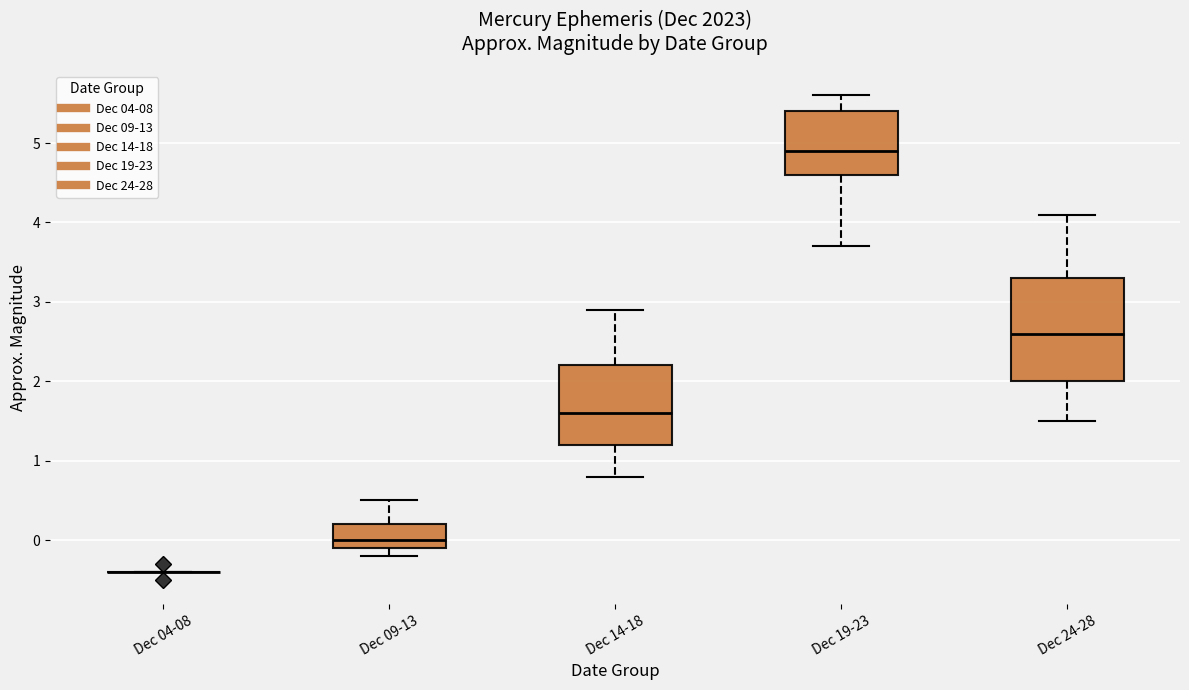

Reading left to right, read every box against the y-axis: the position of its median line, the range the box covers, and the ends of its whiskers. The values are not printed on the chart, so give them approximately, as read against the axis.

Dec 04-08: box collapsed to a line at -0.4, whiskers -0.4 to -0.4
Dec 09-13: median 0.0, box -0.1 to 0.2, whiskers -0.2 to 0.5
Dec 14-18: median 1.6, box 1.2 to 2.2, whiskers 0.8 to 2.9
Dec 19-23: median 4.9, box 4.6 to 5.4, whiskers 3.7 to 5.6
Dec 24-28: median 2.6, box 2.0 to 3.3, whiskers 1.5 to 4.1